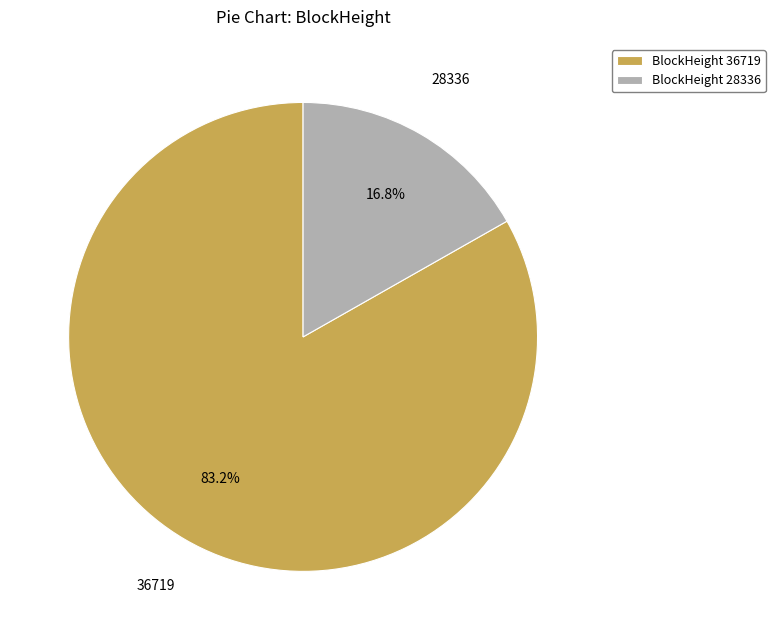

To the nearest percent, what is the difference between the largest and smallest slice percentages?

66%